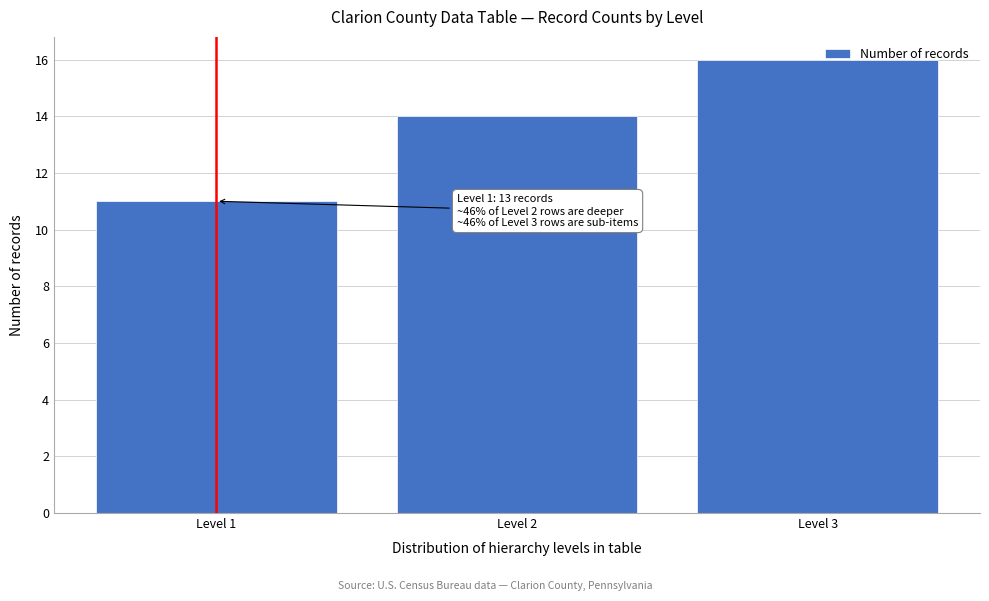

Reading left to right, list all the values displayed in this chart.

11	14	16